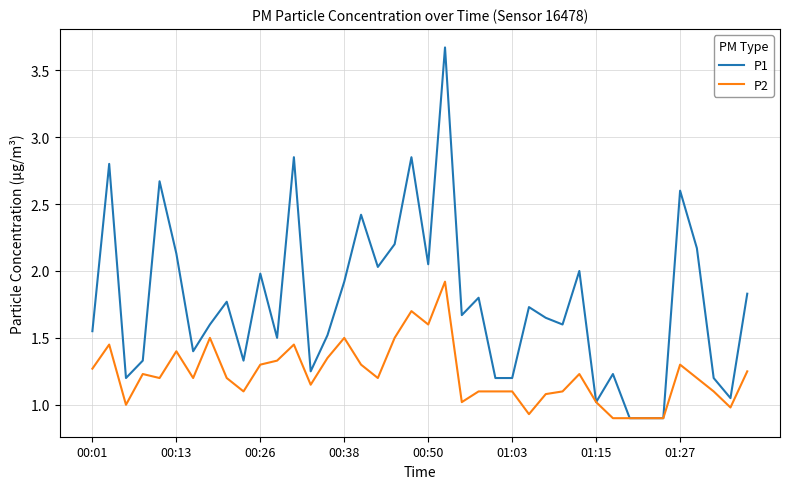

List the series in order of their overall mean, highest first.

P1, P2